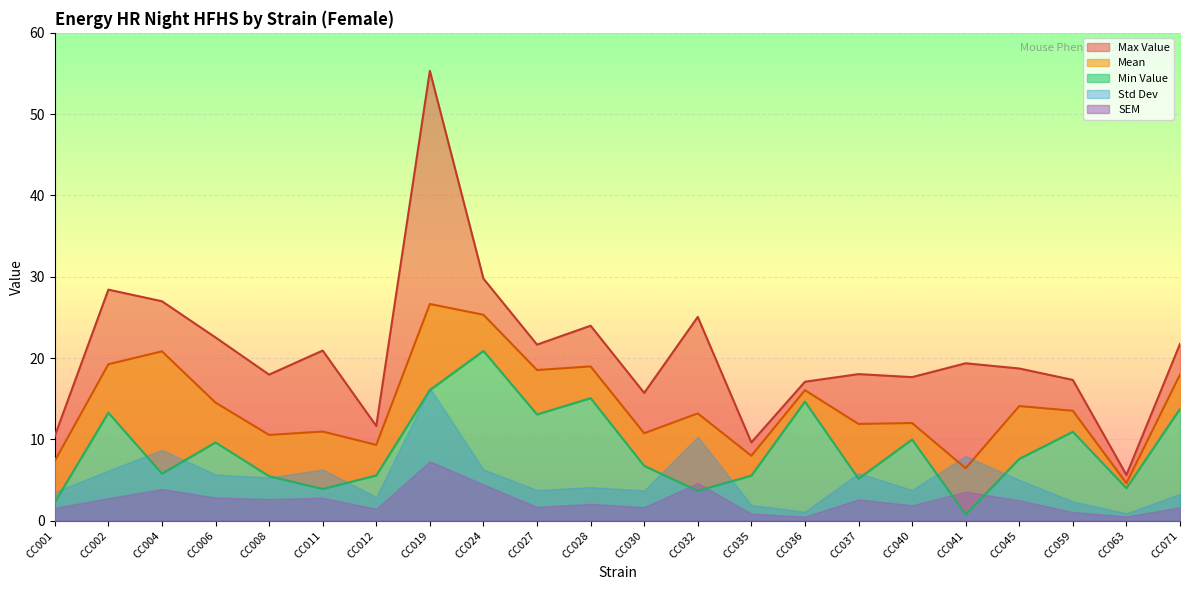

What is the greatest value displayed?

55.3